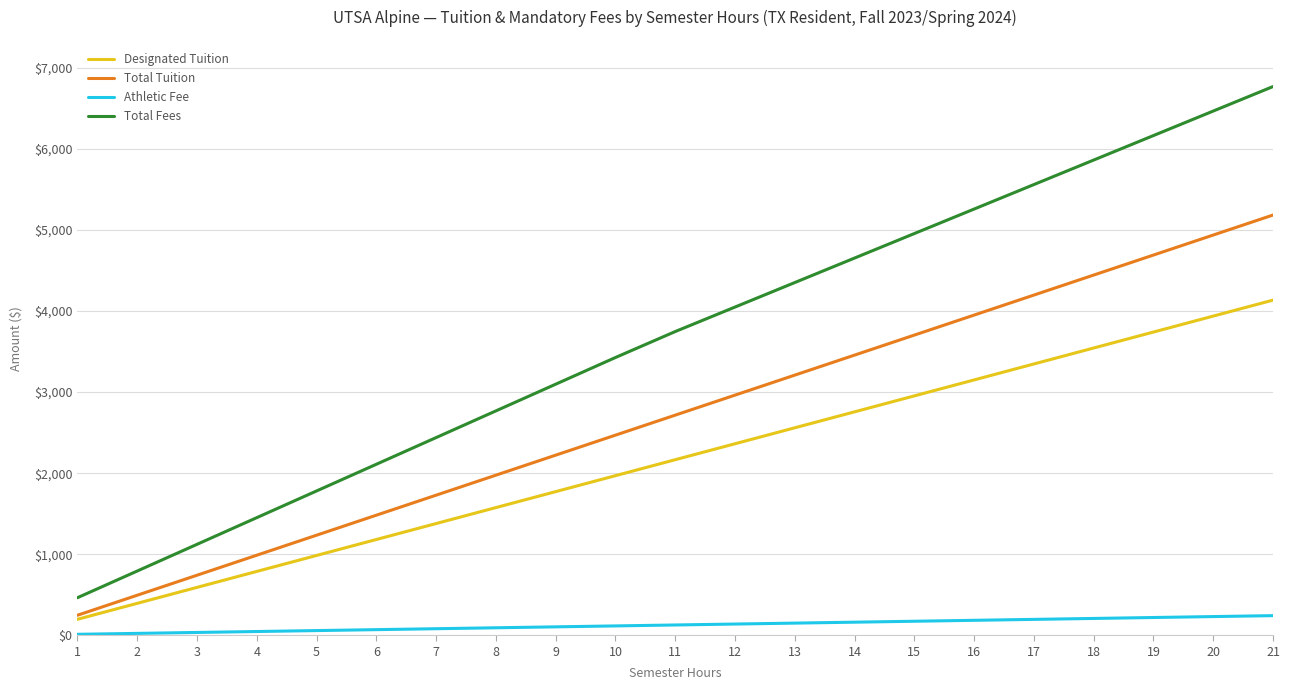

What value does the Designated Tuition series have at 18?

3544.2